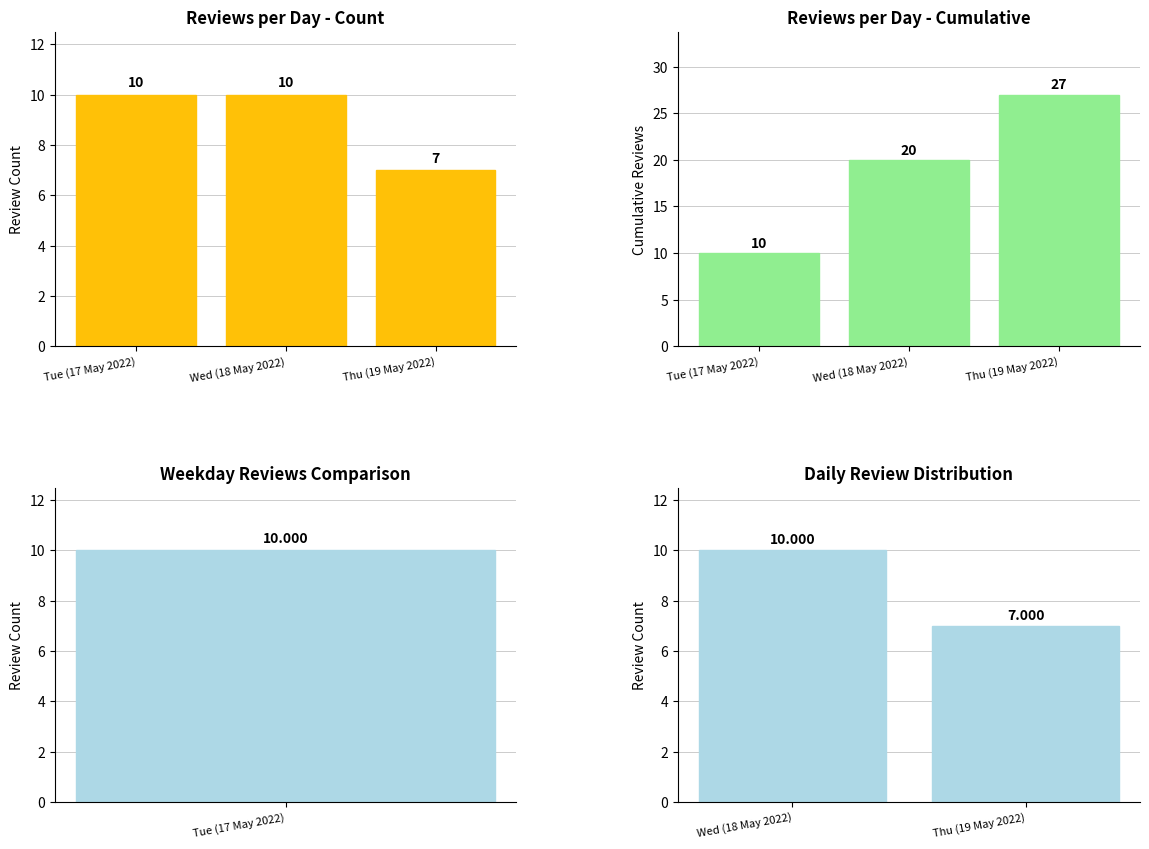

What is the change in value from Tue (17 May 2022) to Thu (19 May 2022)?

-3